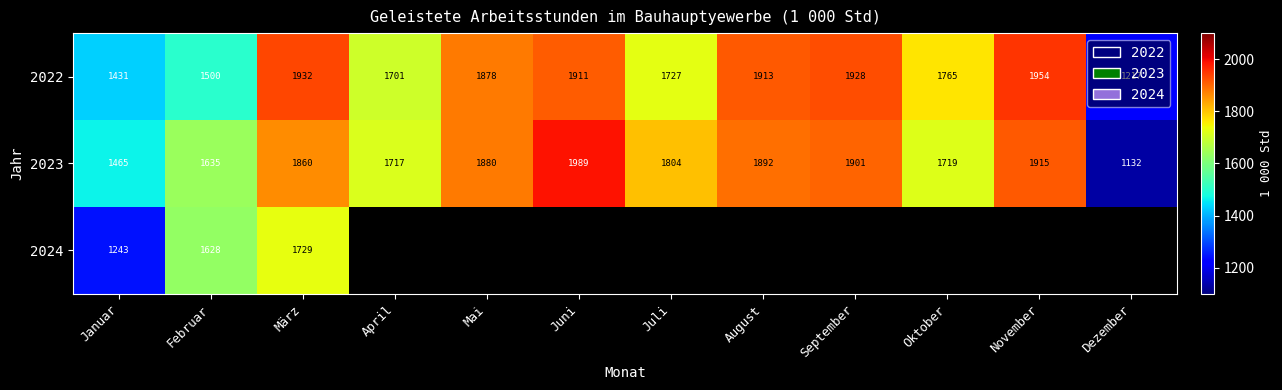

At which category is the sum across all series the highest?

März